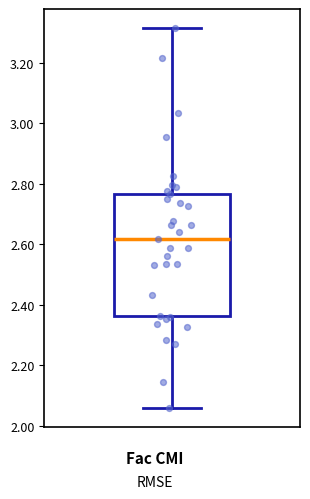

Where does the lower whisker of the box end on the y-axis? The values are not printed on the chart, so give them approximately, as read against the axis.

2.06